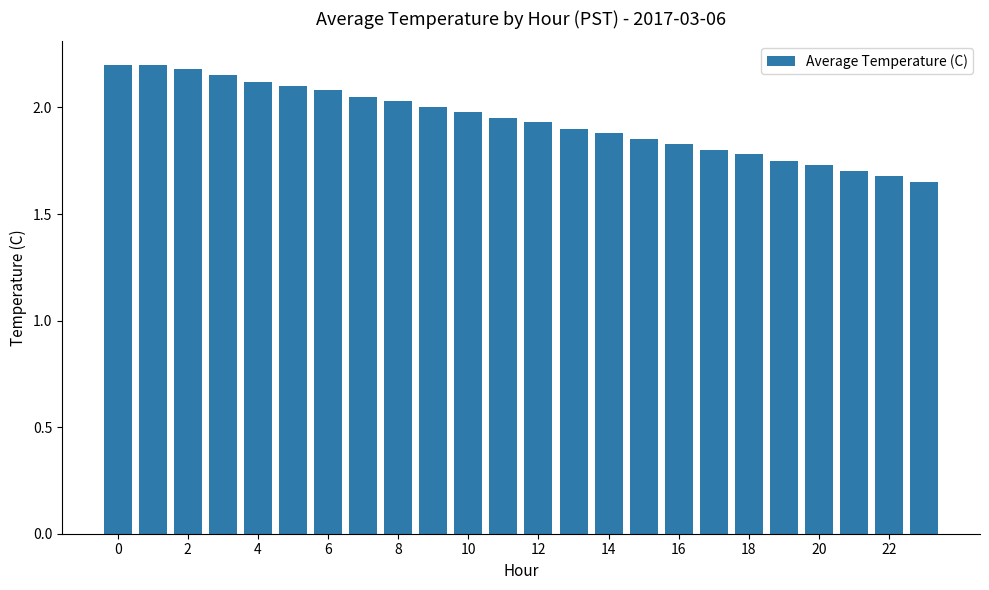

What is the maximum value shown in the chart?

2.2